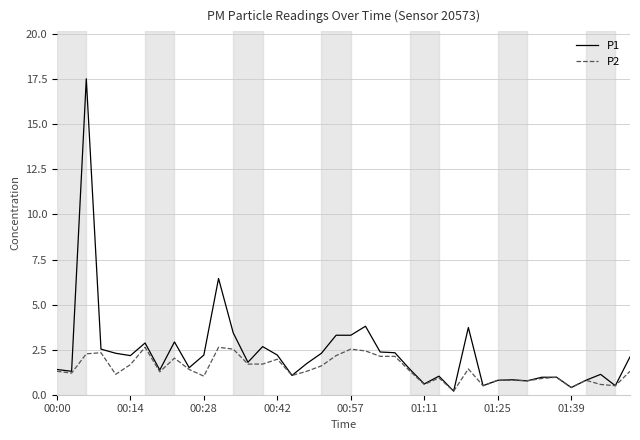

Which series has the largest range (max minus min)?

P1